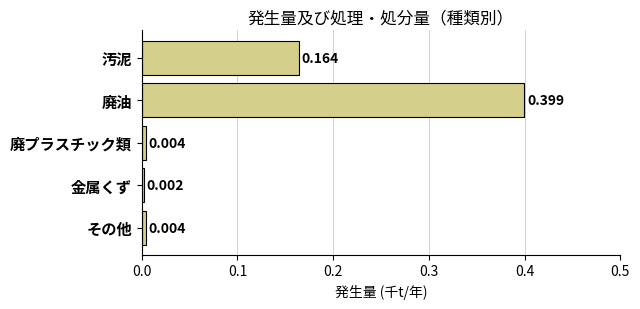

Which category has the highest value across all series?

廃油